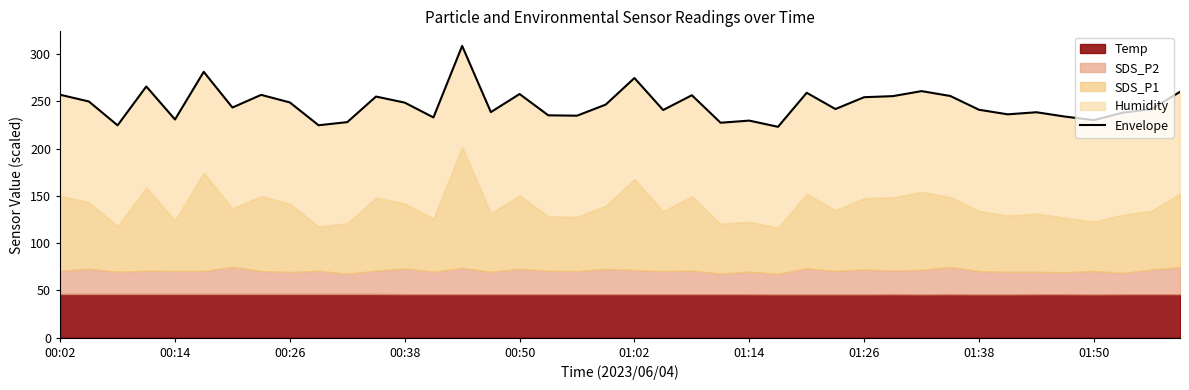

The chart shows a value of 254.4 at 01:26. True or false?

True